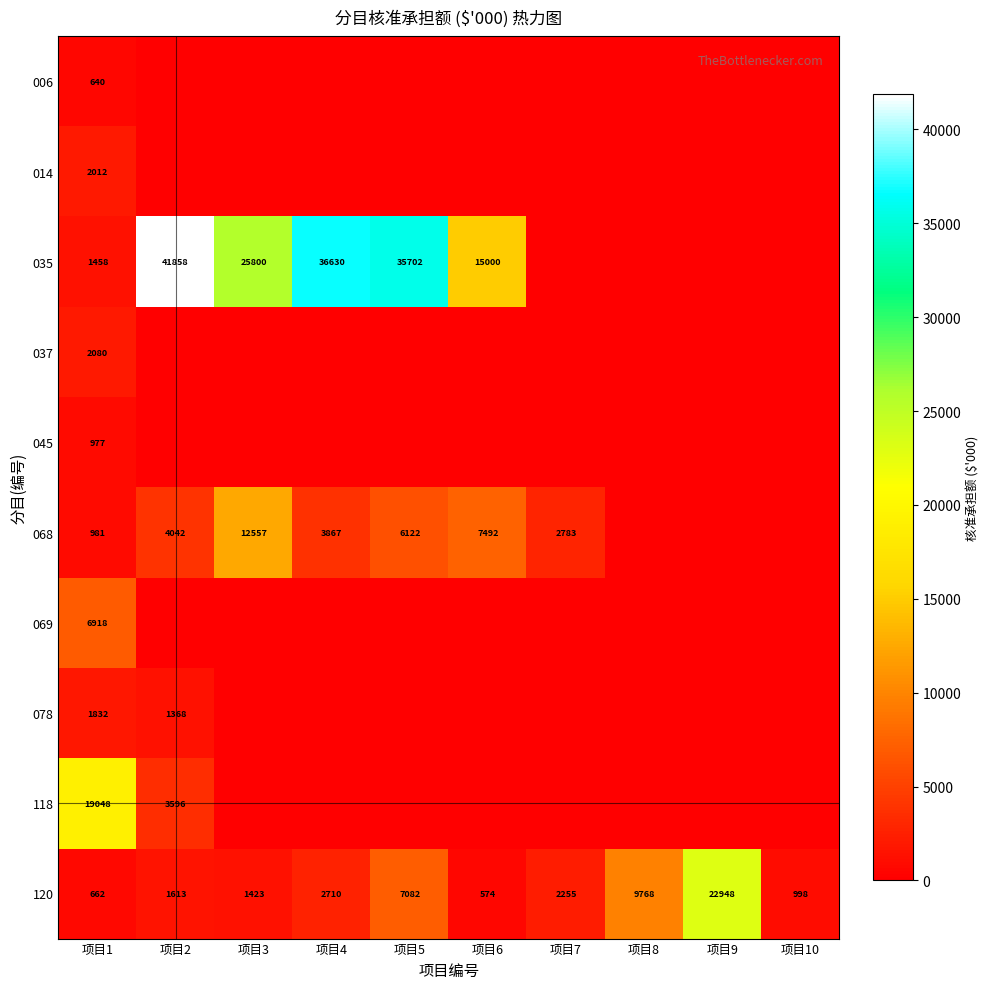

At which label does 120 reach its peak?

项目9